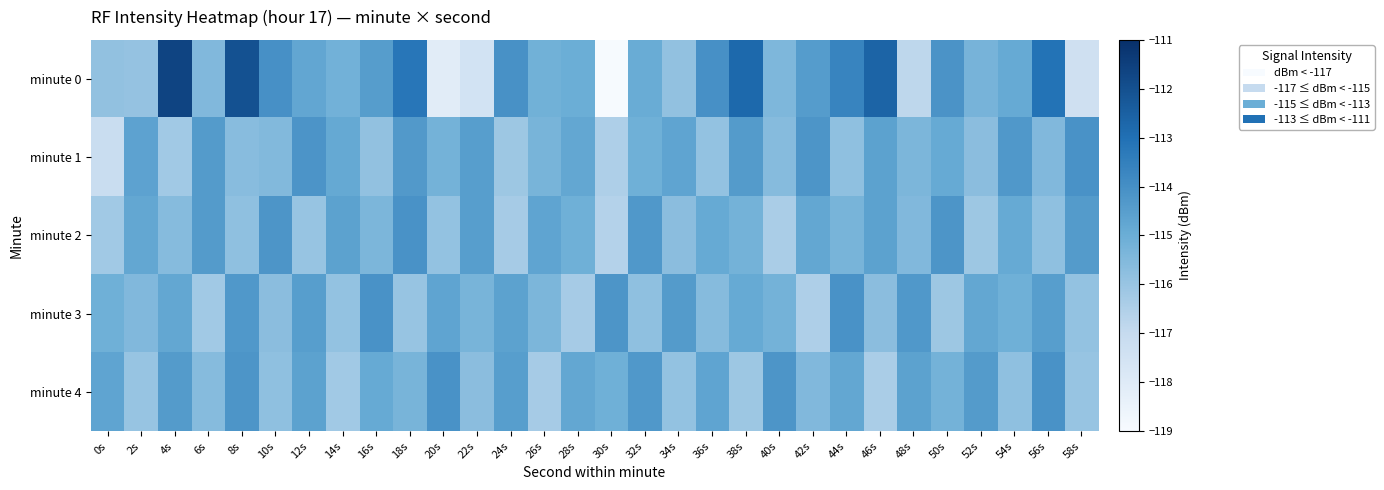

At which category is the sum across all series the highest?

8s